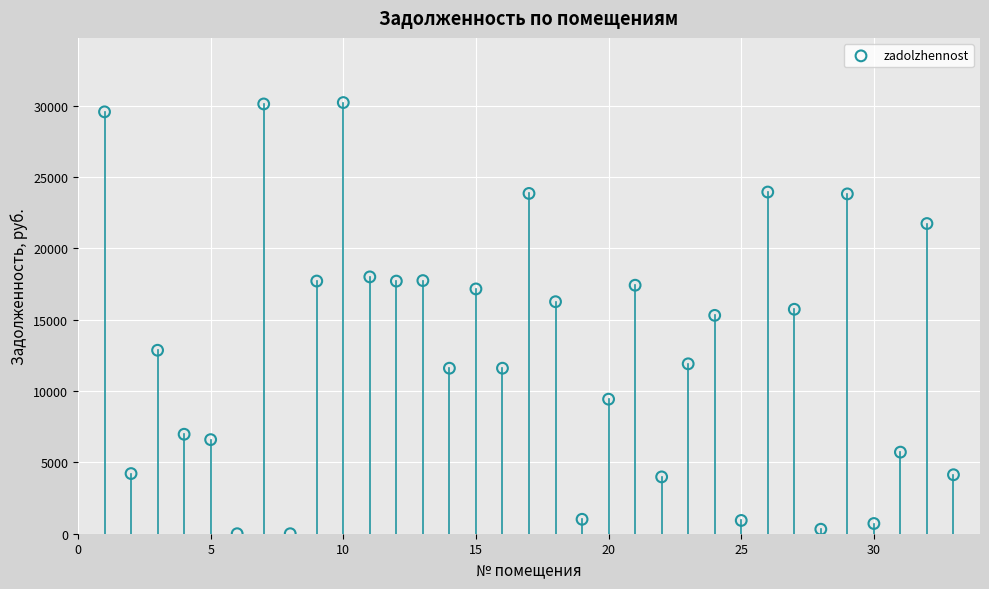

What is the range of X values (max minus min)?

32.0